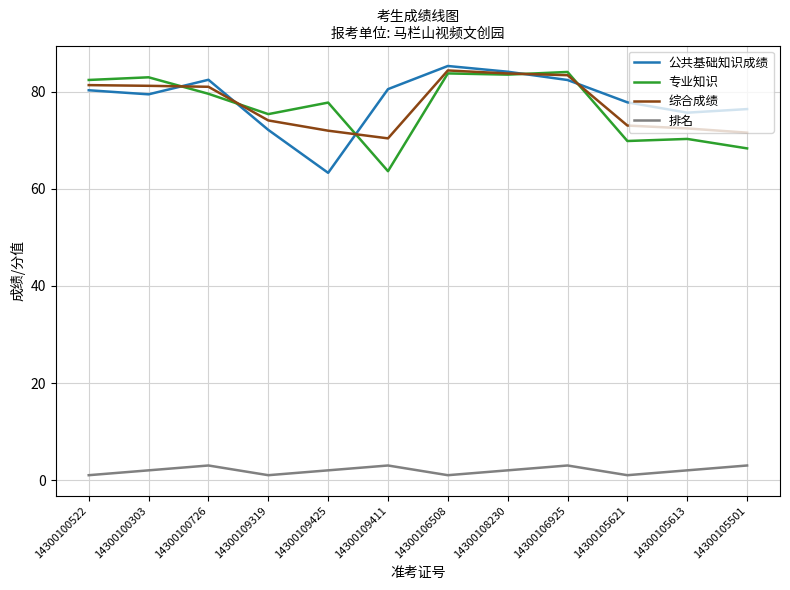

True or false: 综合成绩 and 公共基础知识成绩 cross at least once.

True